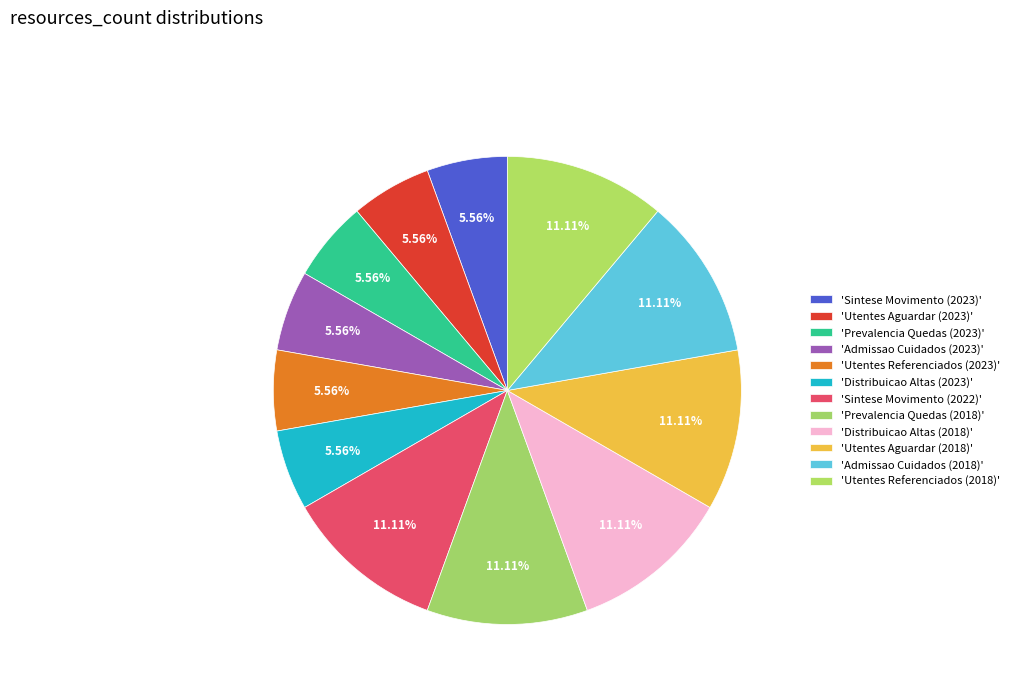

Count the number of slices in the pie.

12